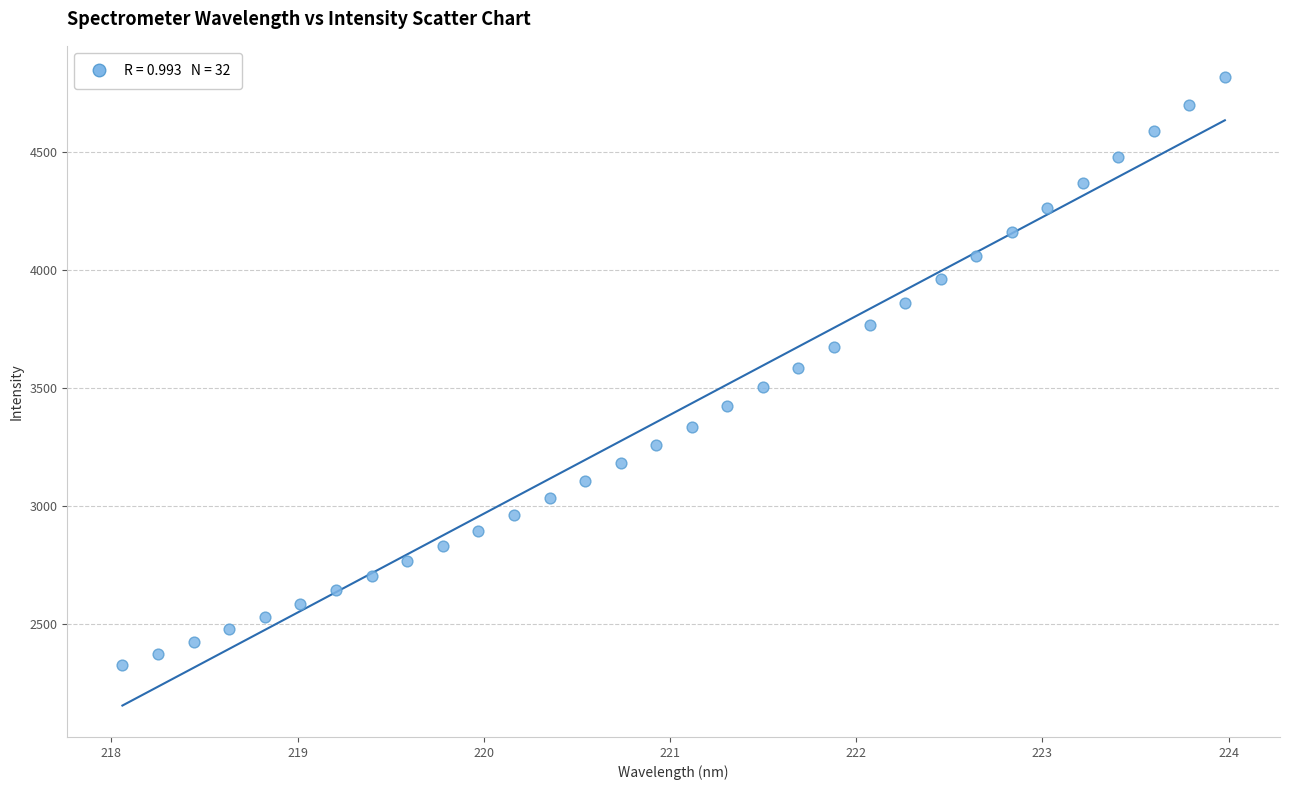

What is the range of X values (max minus min)?

5.9